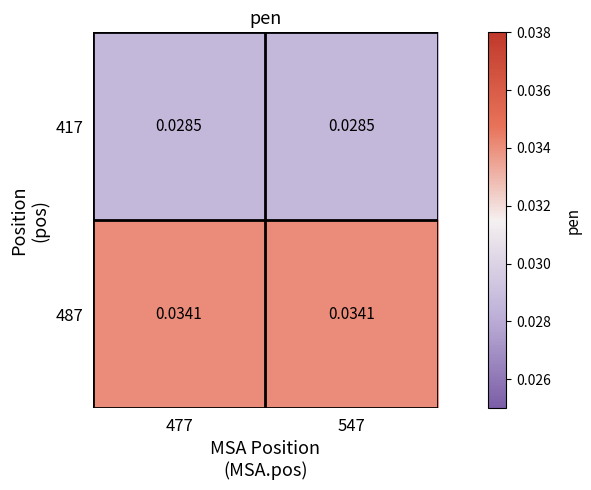

Is the value of 417 at 547 greater than the value of 487 at 547?

No